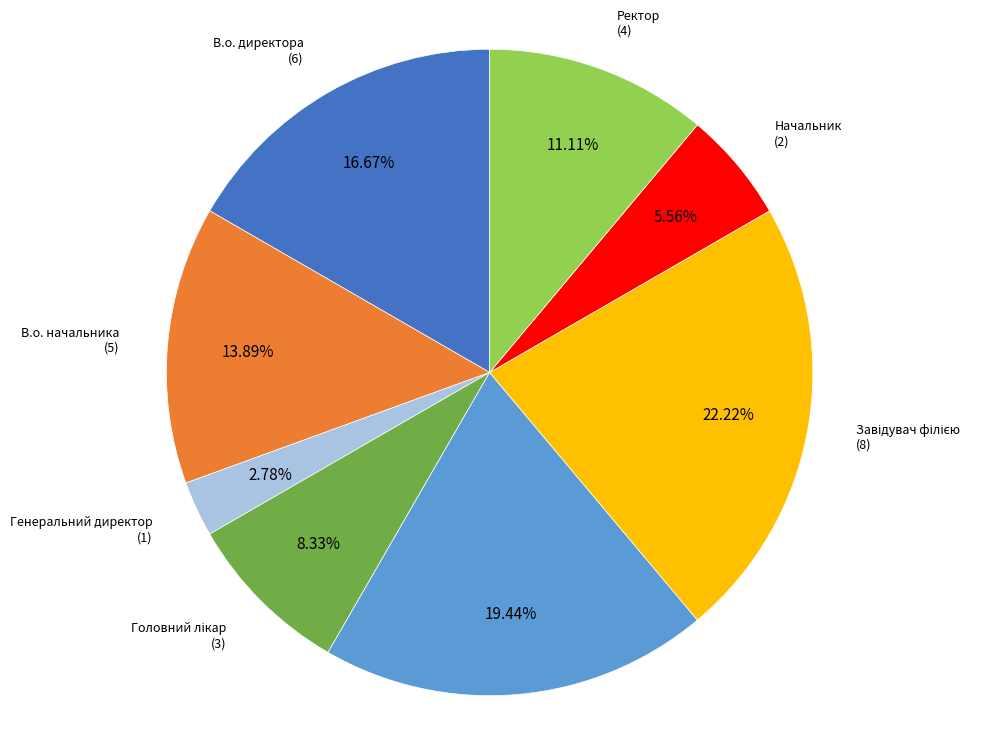

What is the smallest slice in the pie chart?

Генеральний директор